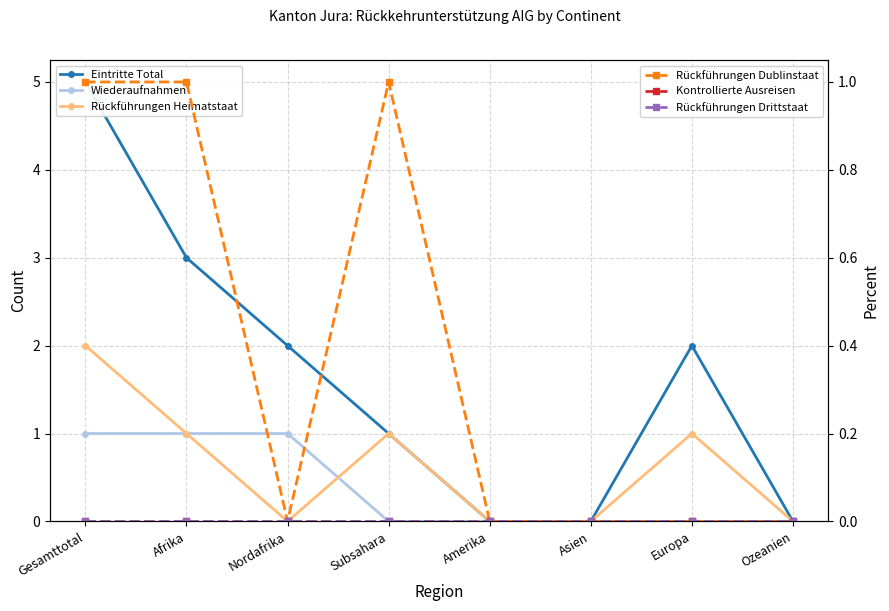

At which label is Kontrollierte Ausreisen closest to 0?

Gesamttotal